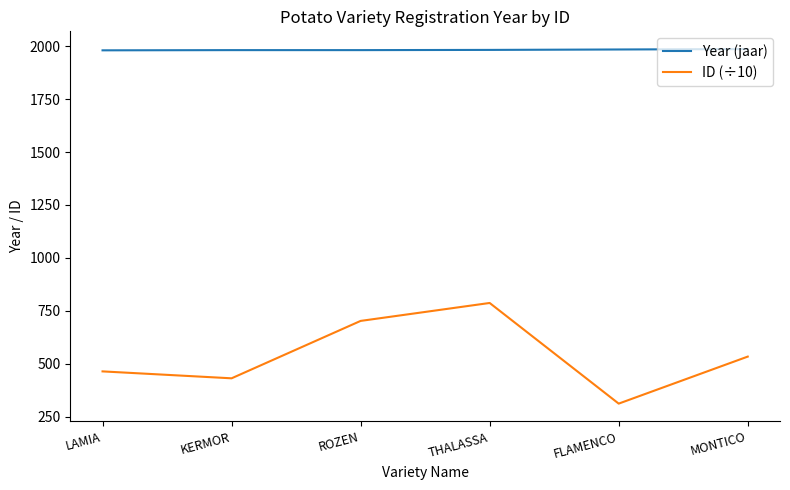

What is the sum of all Year (jaar) values?

11900.0